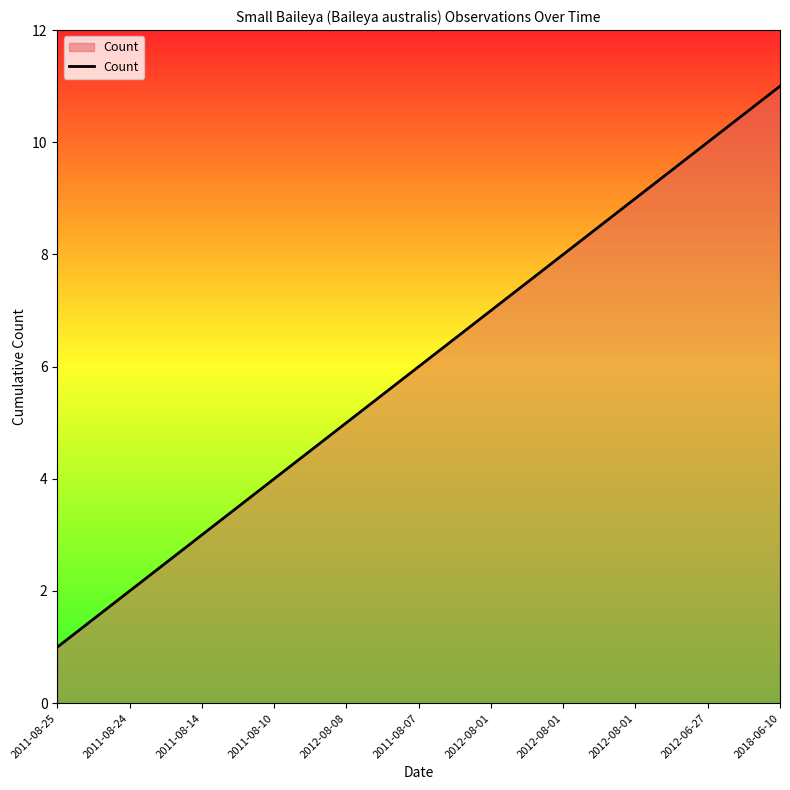

How many lines are shown in the chart?

1